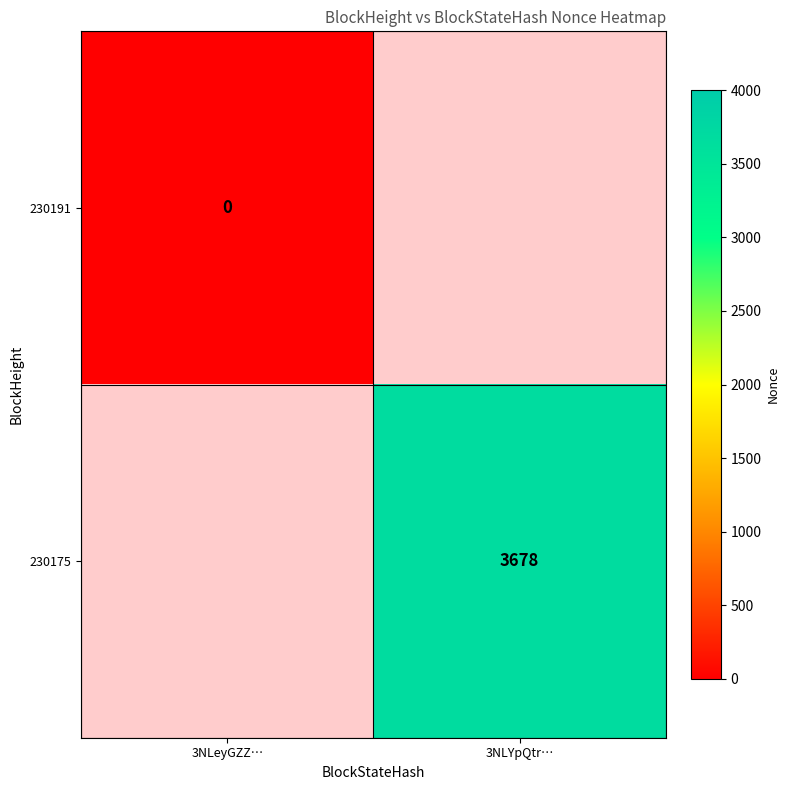

Which label corresponds to the largest value in the chart?

3NLYpQtr…